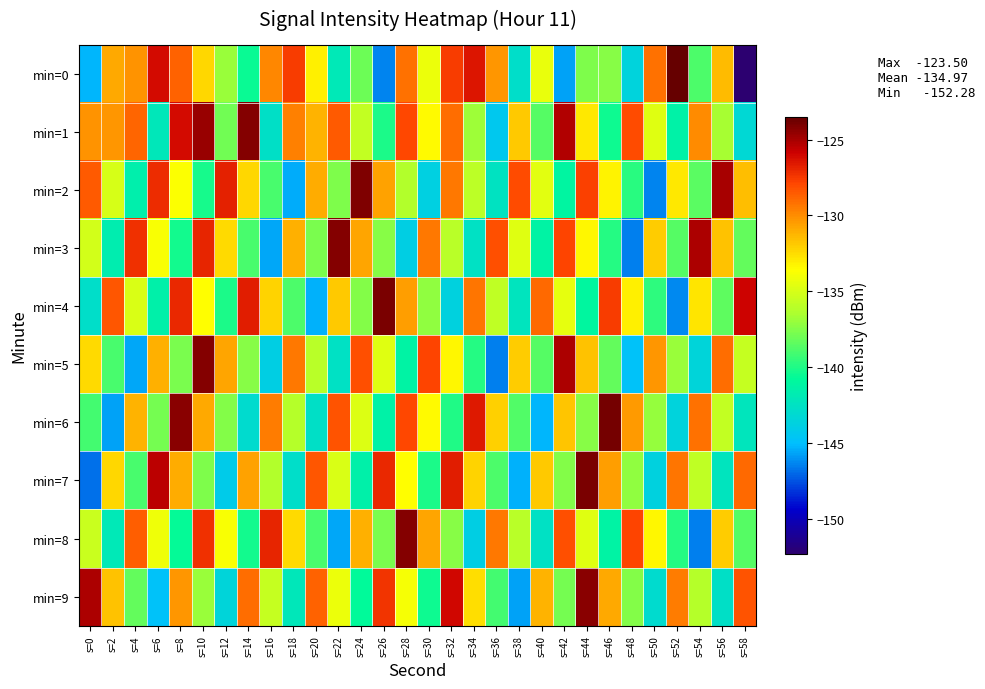

At s=54, list the series in order from smallest to largest.

min=8, min=5, min=0, min=2, min=9, min=7, min=4, min=1, min=6, min=3